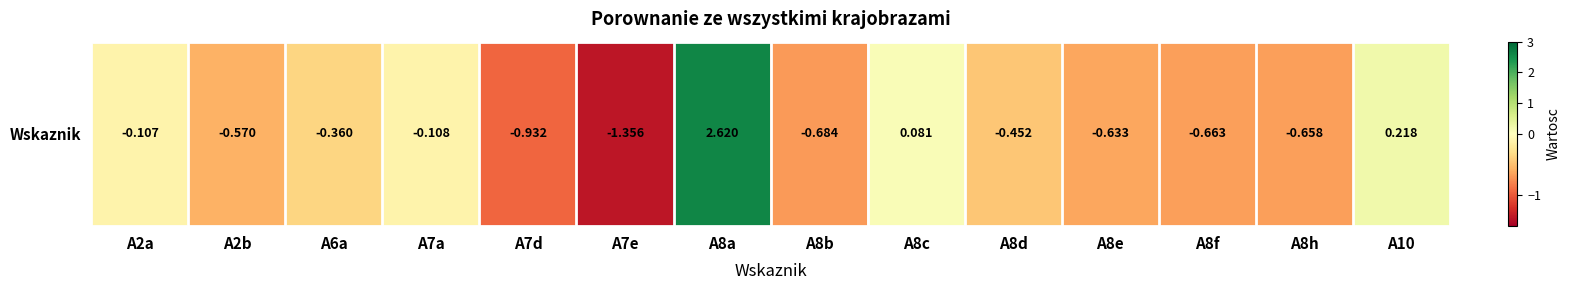

Which has a higher value, A8c or A6a?

A8c